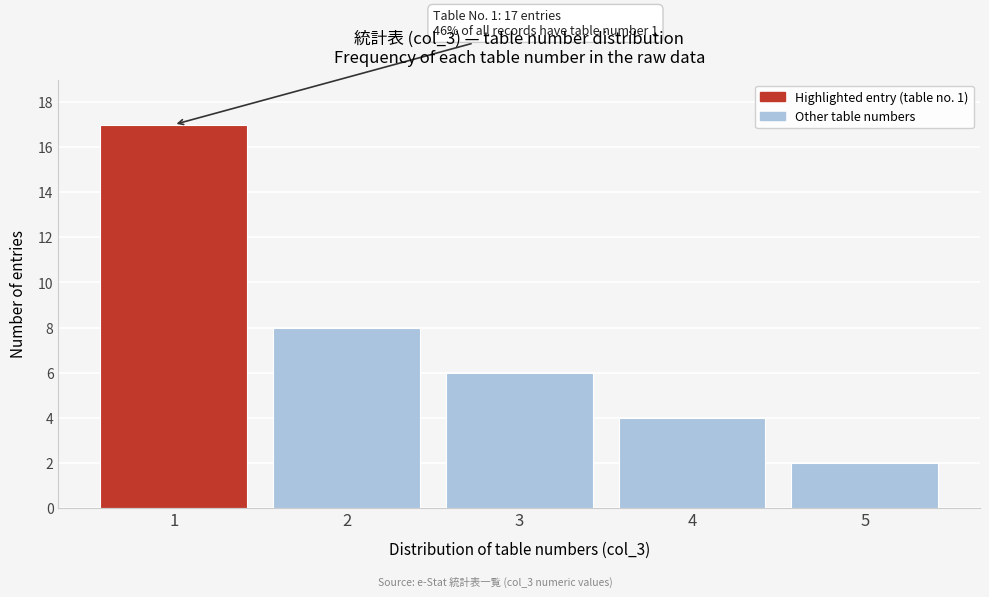

Reading left to right, what are all the values shown in this chart?

17	8	6	4	2